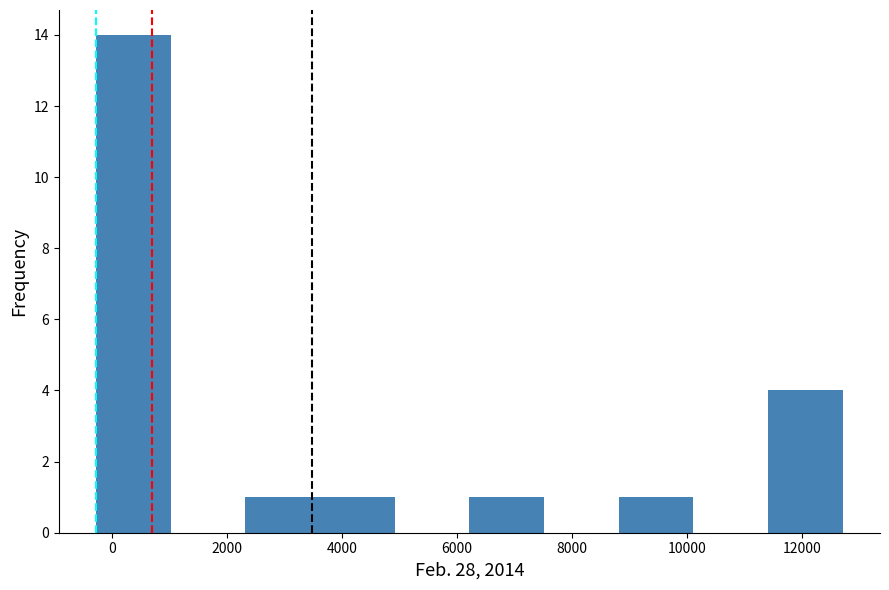

Over which range of the x-axis is the bar tallest?

-200 to 1000